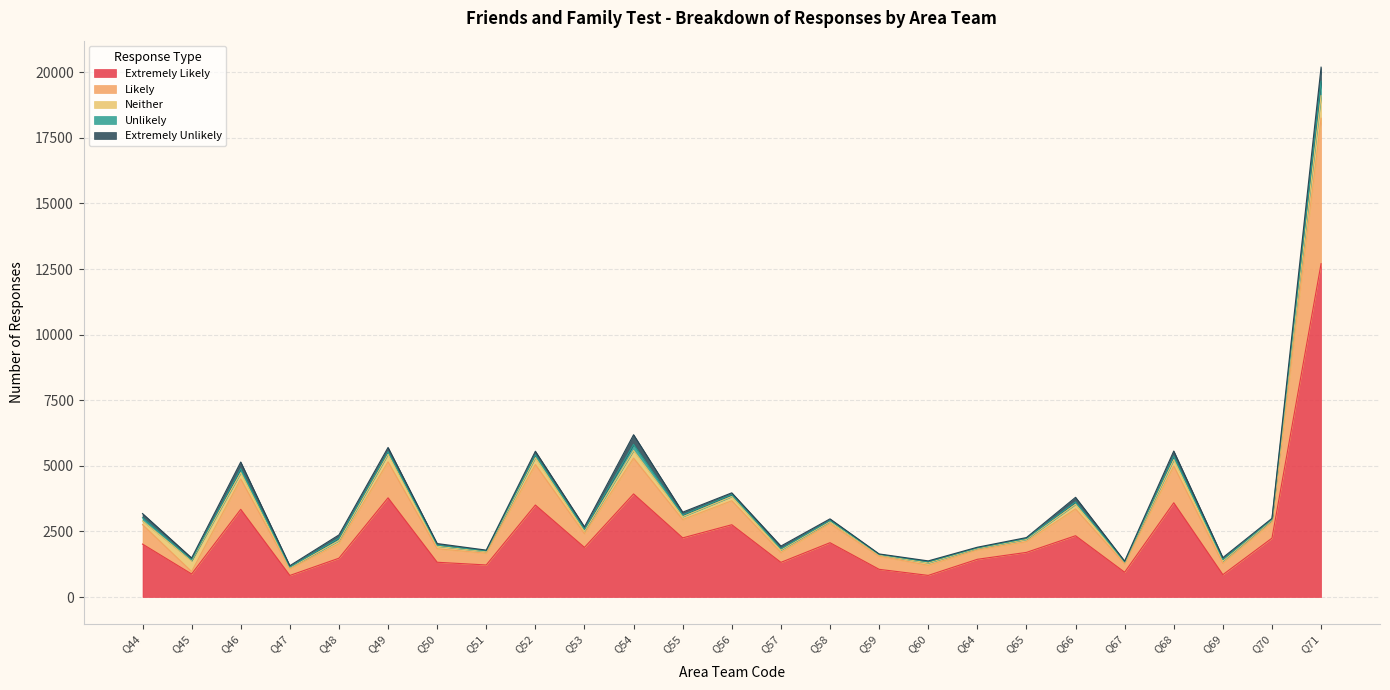

Which series has the widest spread of values?

Extremely Likely